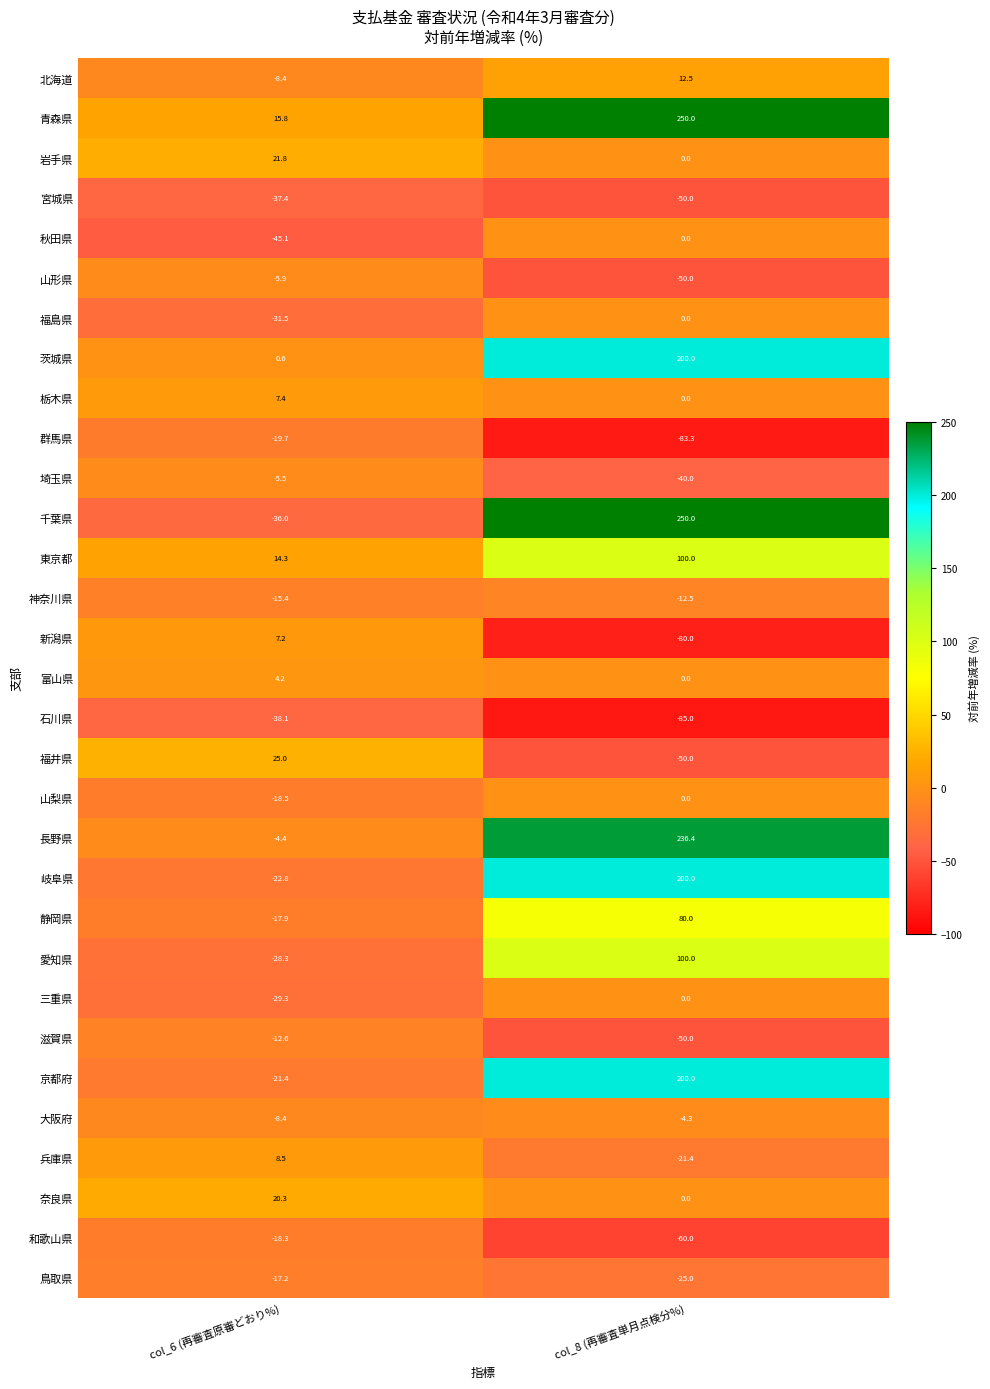

How many values in the 兵庫県 series are below 8?

1